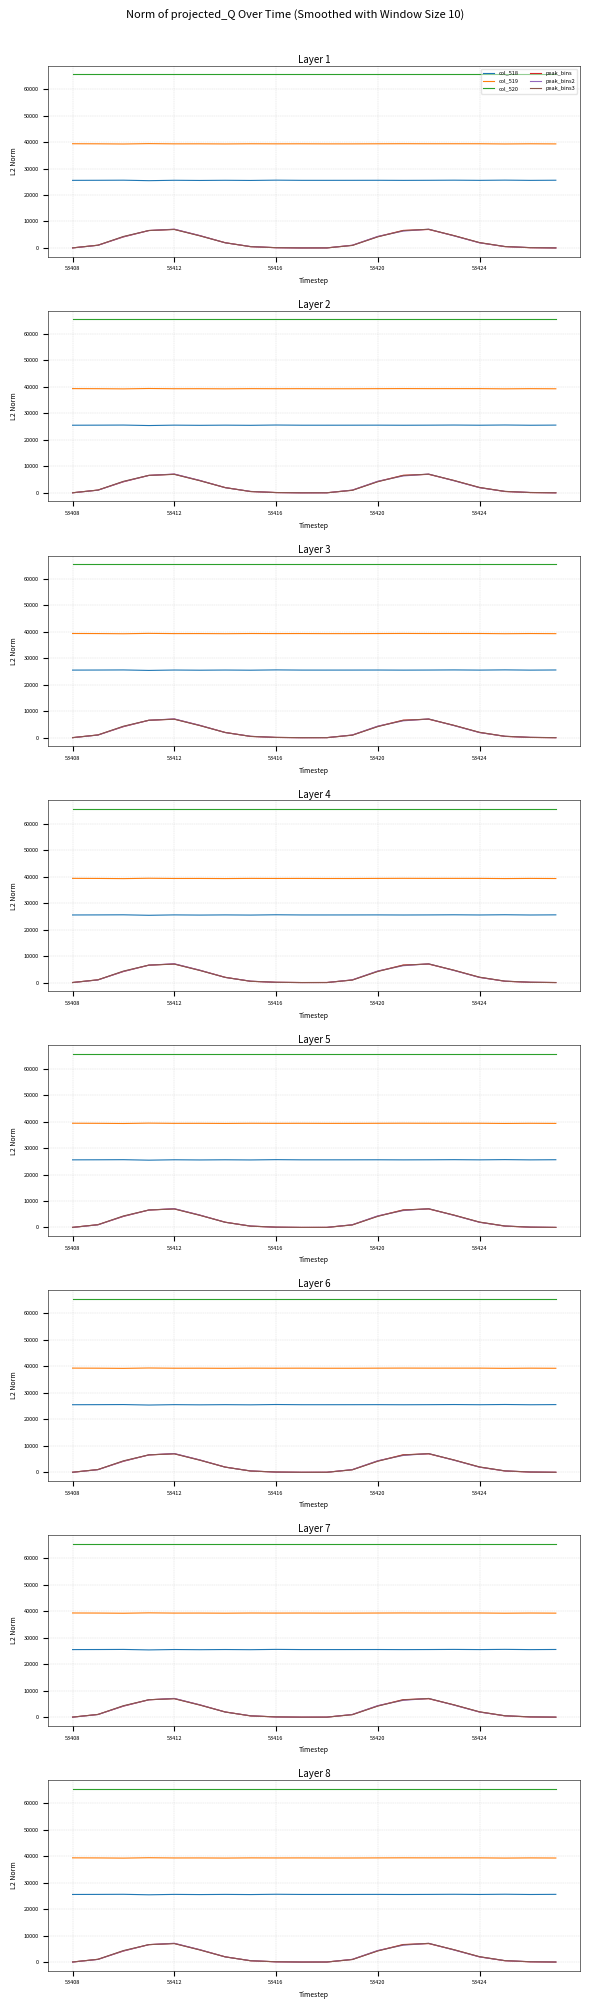

What is the approximate value of peak_bins2 at 9?

14